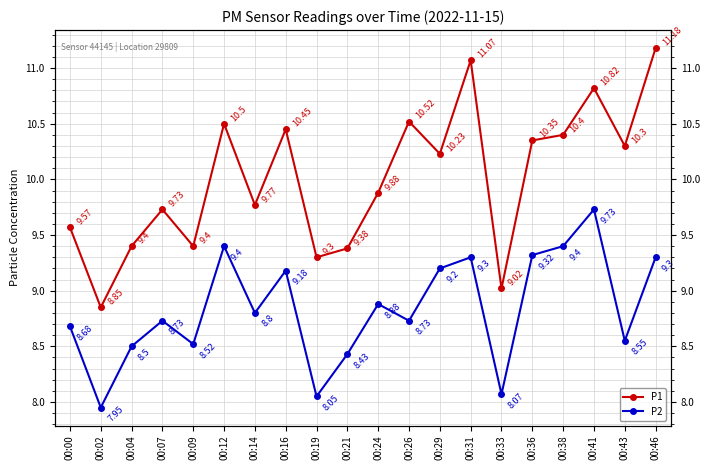

Is this an area chart (filled region under the line)?

No